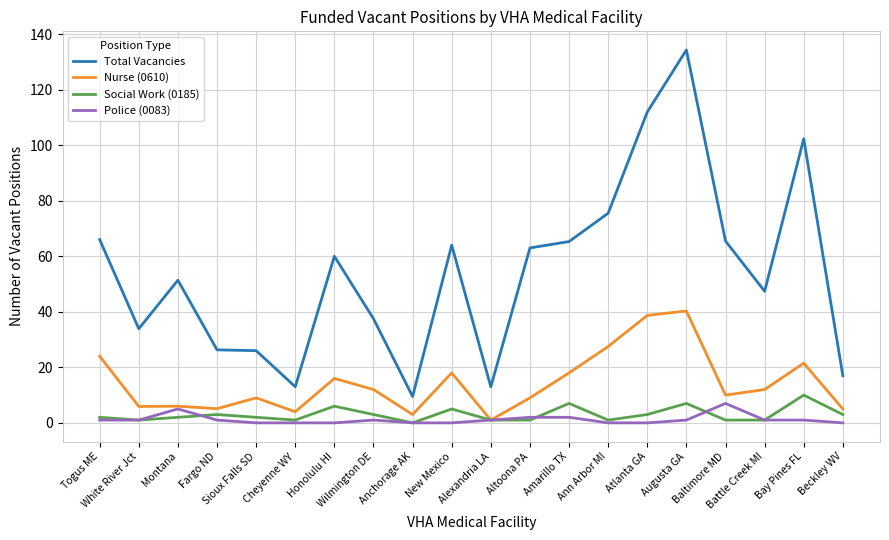

At how many categories does at least one series exceed 69?

4